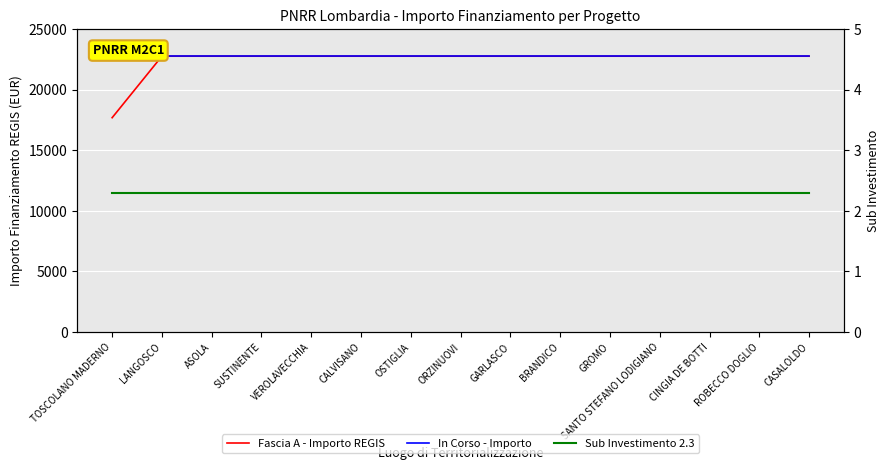

What are all the series names shown in the legend?

Fascia A - Importo REGIS, In Corso - Importo, Sub Investimento 2.3